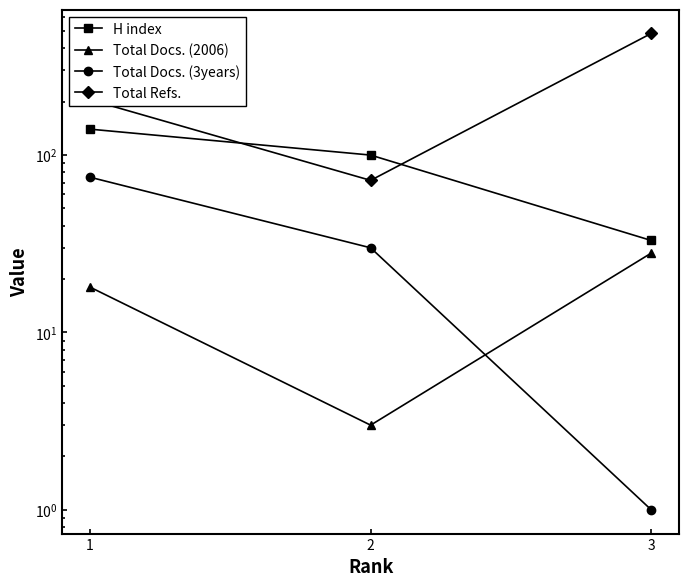

List the series in order of their peak value, lowest first.

Total Docs. (2006), Total Docs. (3years), H index, Total Refs.